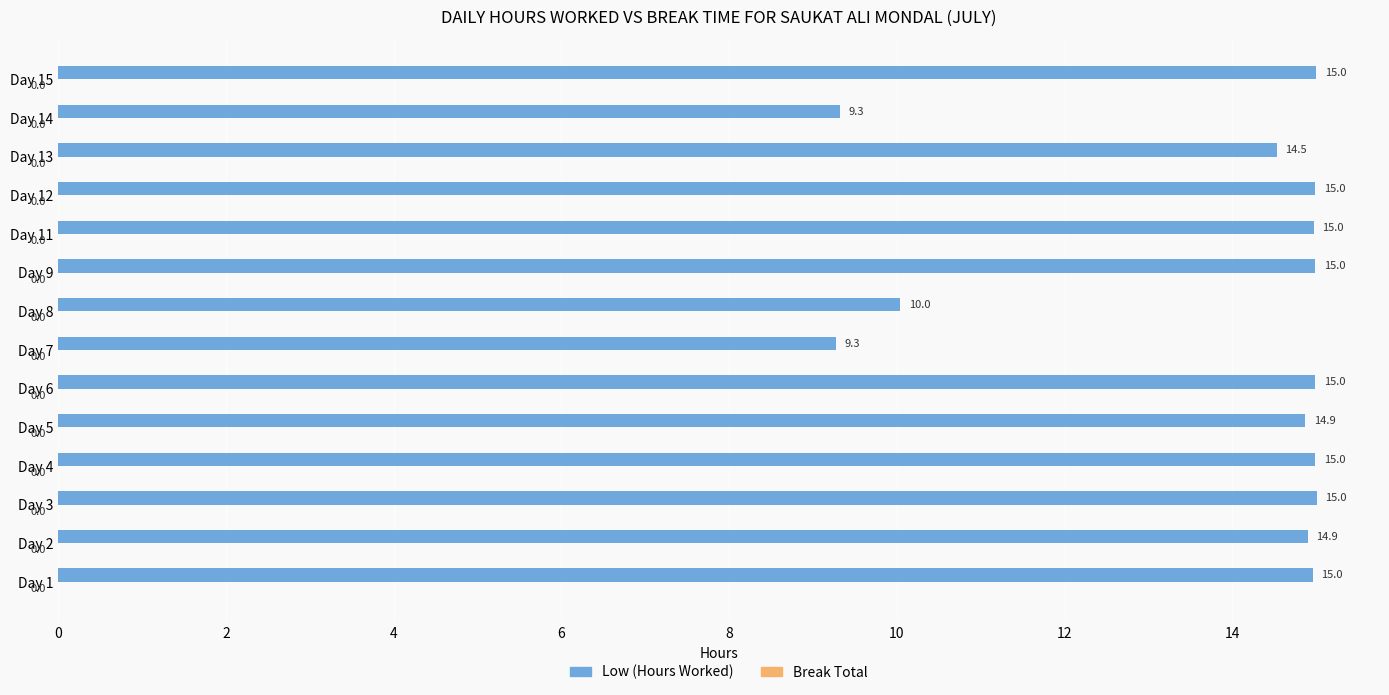

What is the sum of the values at Day 9 and Day 1?

30.0